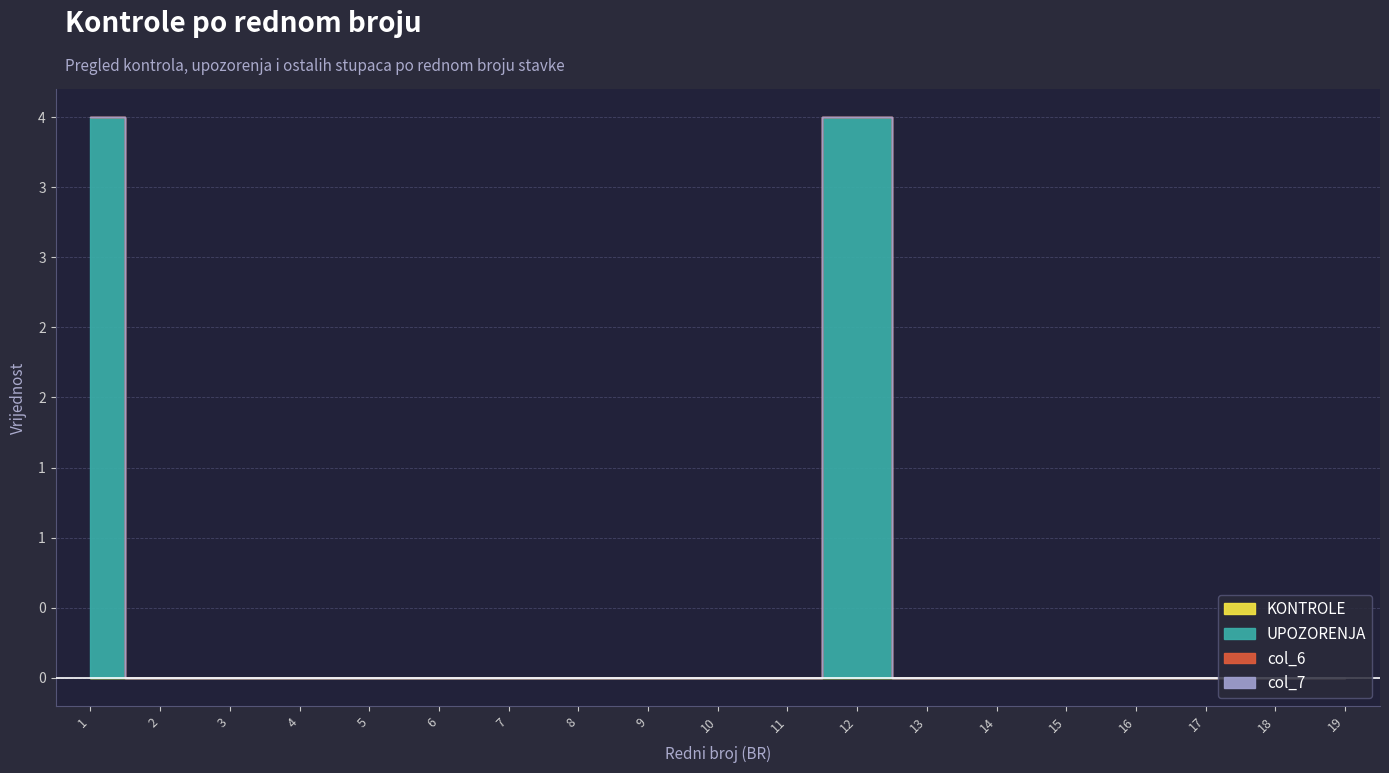

Does the chart display data point markers on the line(s)?

No